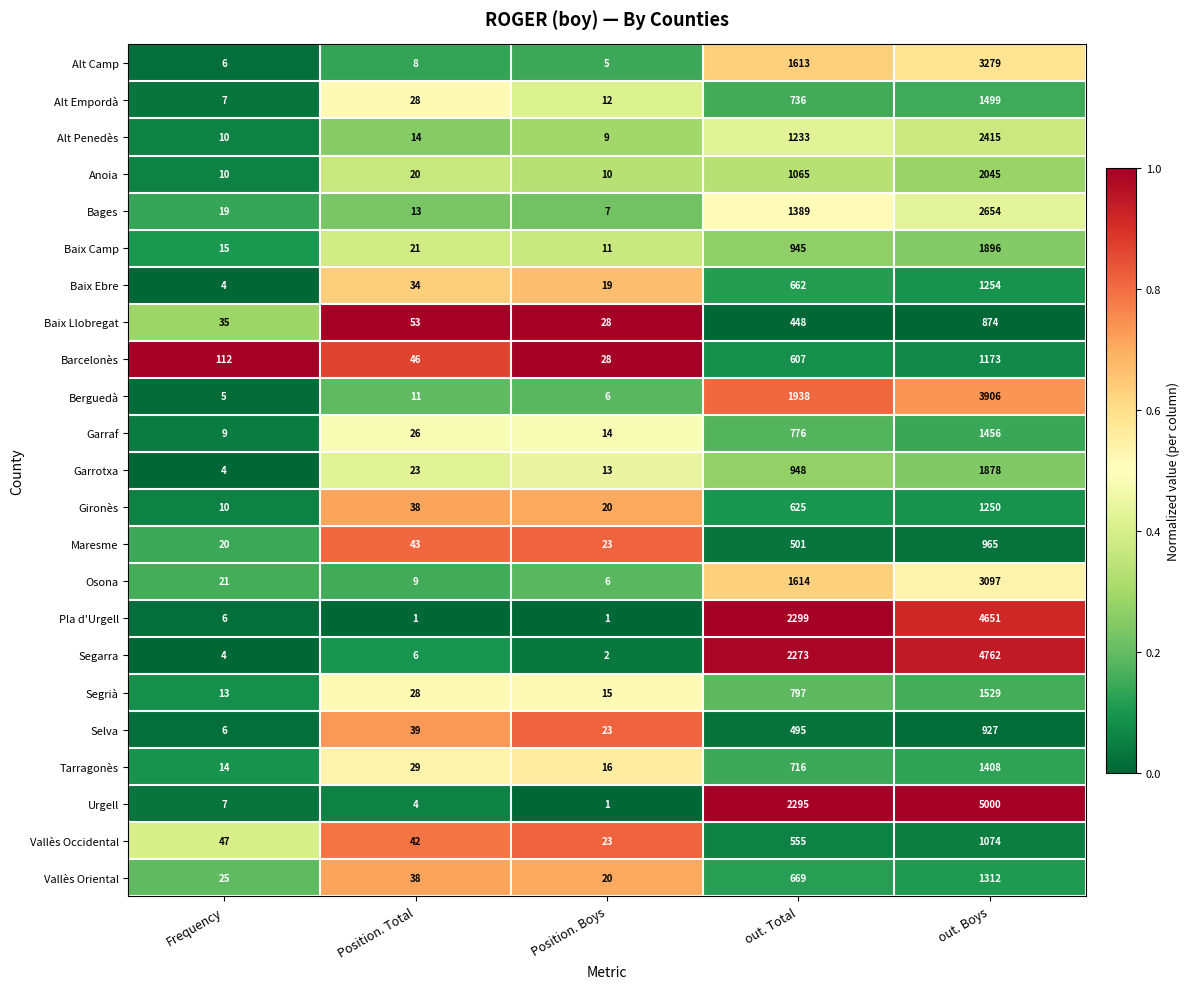

Which series has the widest spread of values?

Urgell